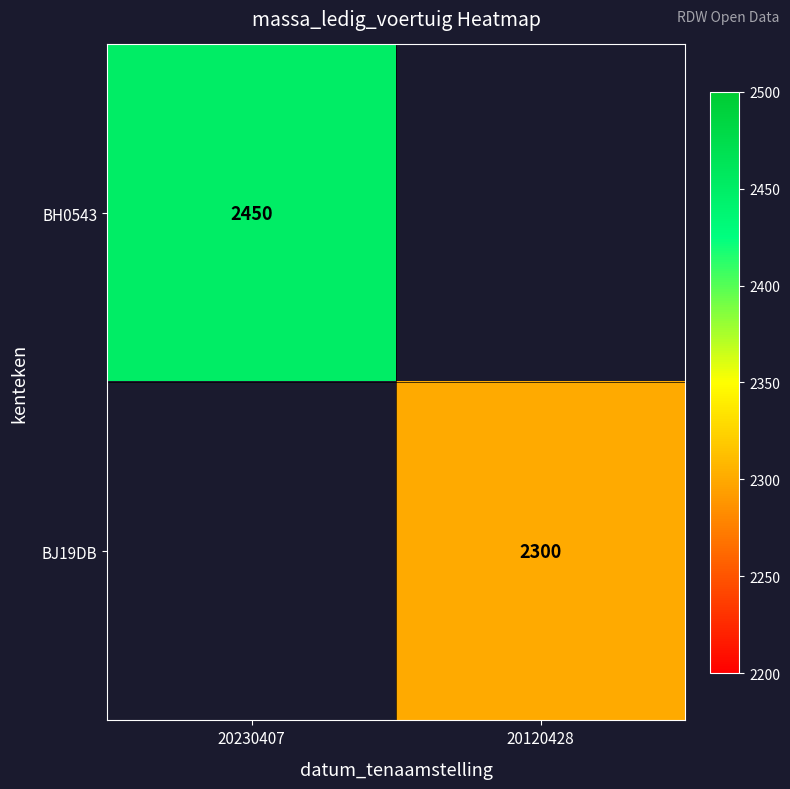

The BJ19DB series shows 4038 at 20120428. True or false?

False